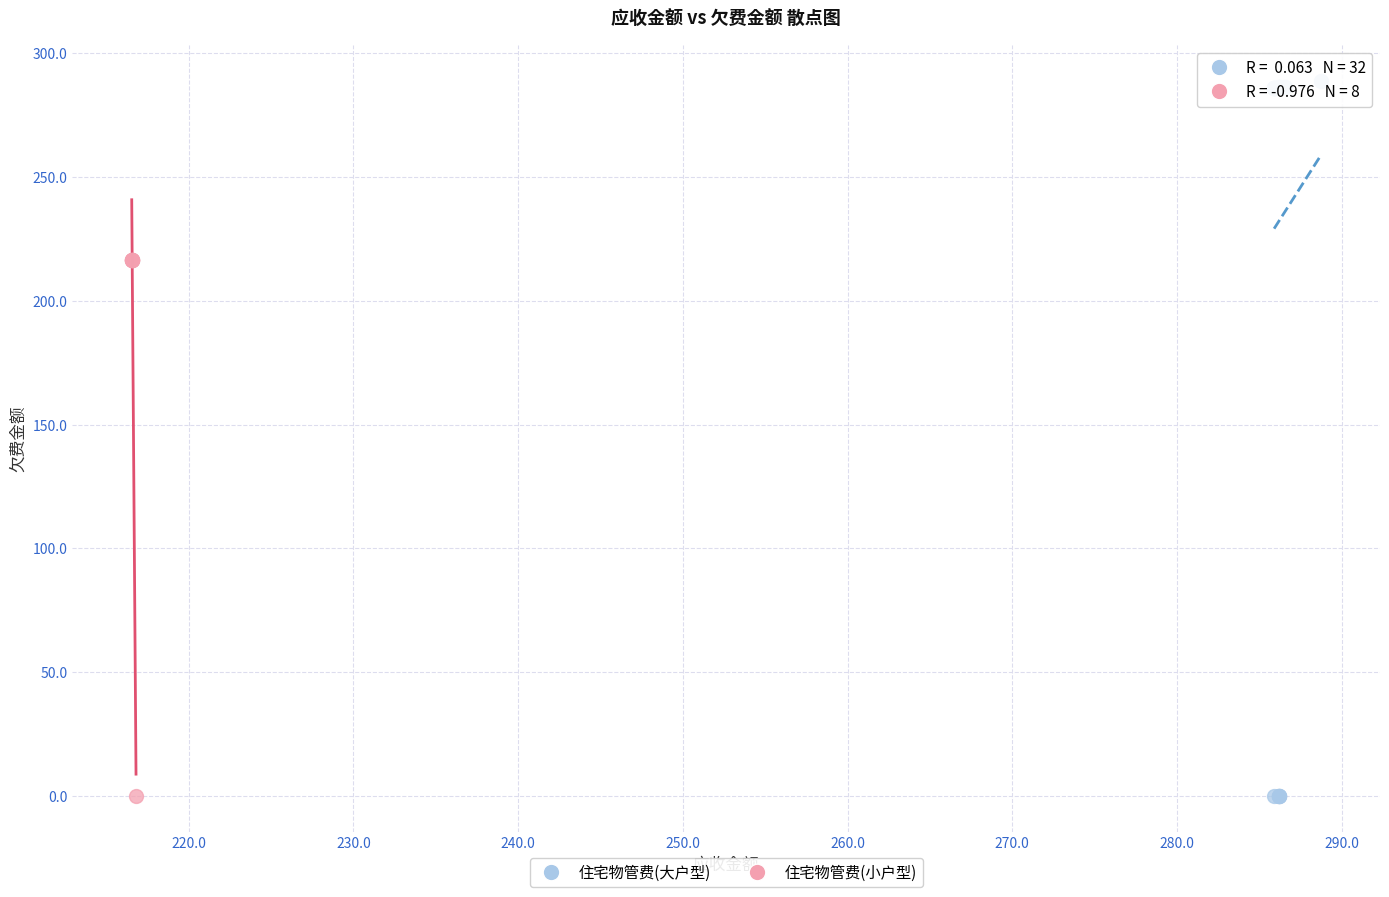

Which series has the widest spread of Y values?

住宅物管费(大户型)